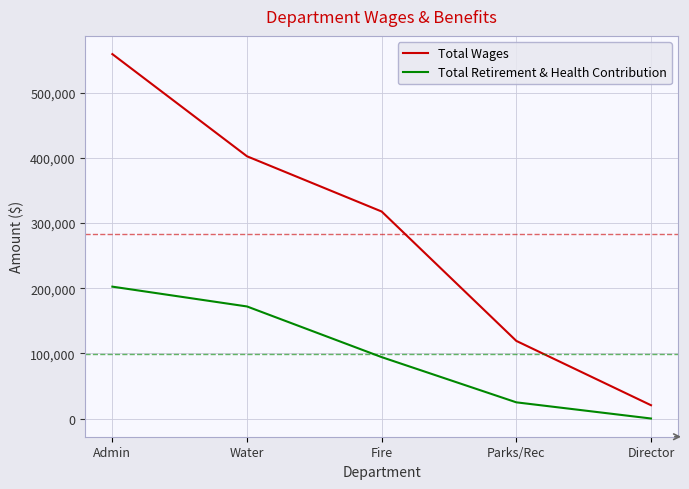

What are all the series names shown in the legend?

Total Wages, Total Retirement & Health Contribution